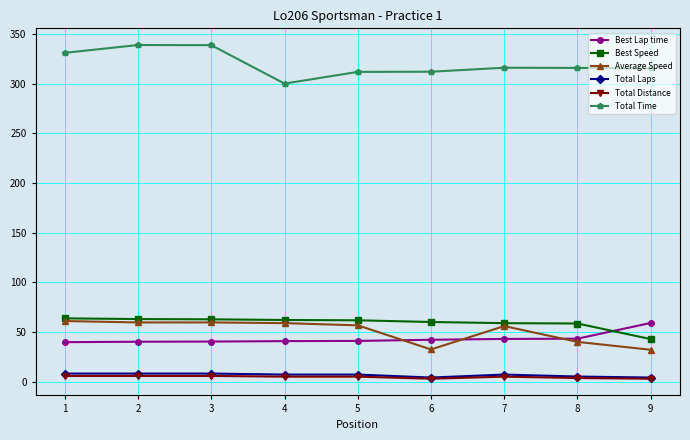

True or false: Average Speed and Total Distance intersect in this chart.

False